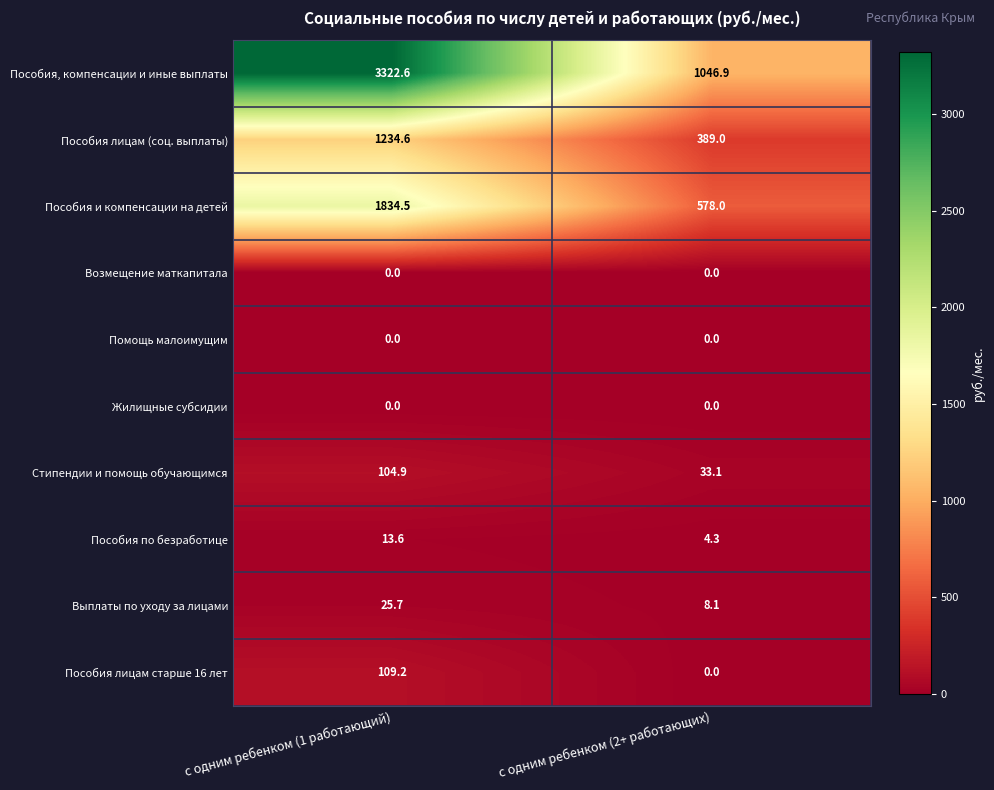

What is the maximum value shown in the chart?

3322.6